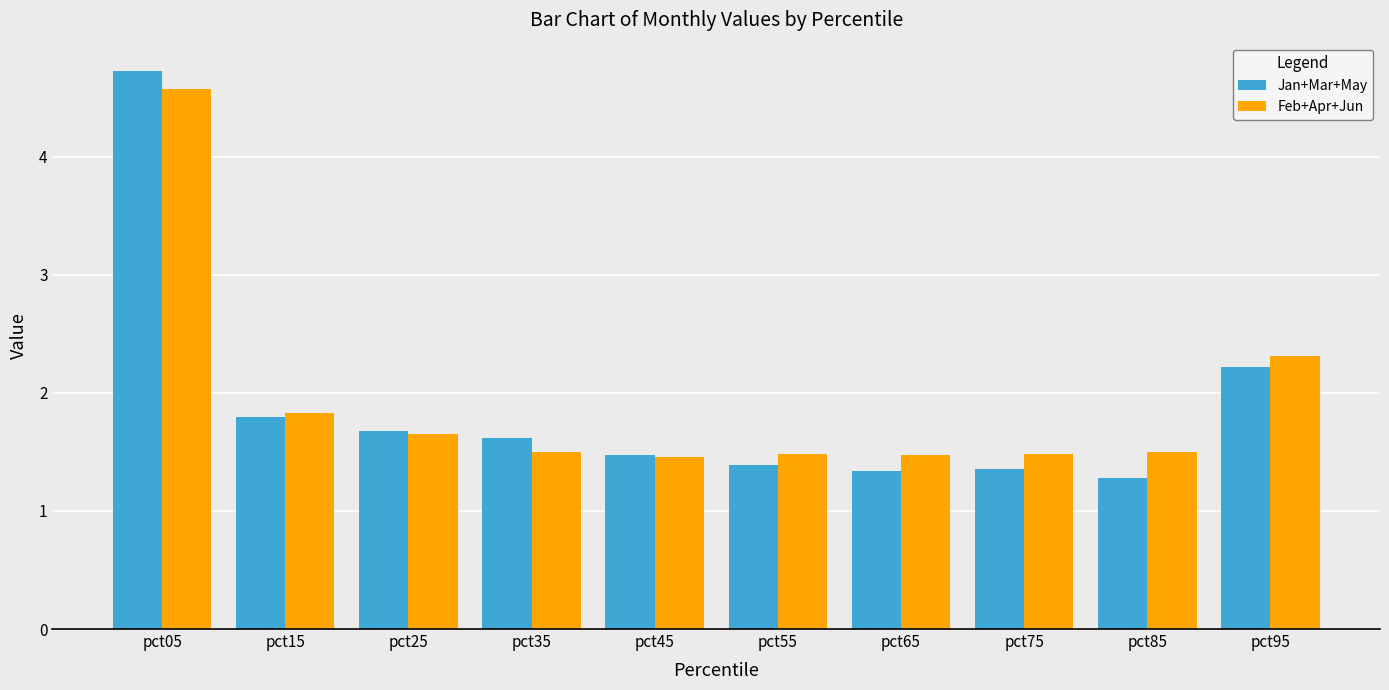

Reading left to right, list all the values displayed in this chart.

Jan+Mar+May: pct05=4.7	pct15=1.8	pct25=1.7	pct35=1.6	pct45=1.5	pct55=1.4	pct65=1.3	pct75=1.4	pct85=1.3	pct95=2.2
Feb+Apr+Jun: pct05=4.6	pct15=1.8	pct25=1.6	pct35=1.5	pct45=1.5	pct55=1.5	pct65=1.5	pct75=1.5	pct85=1.5	pct95=2.3